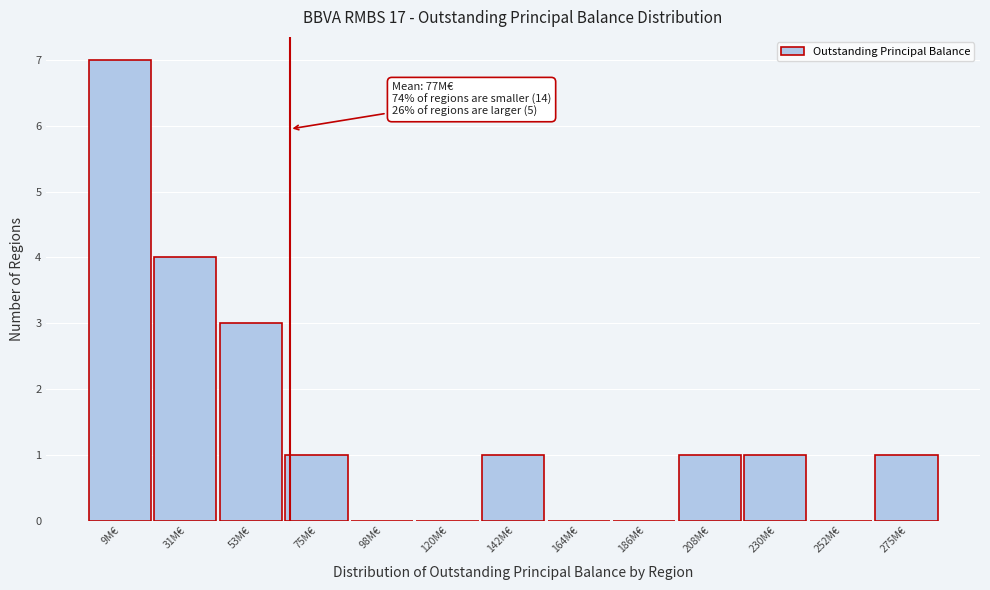

Reading left to right, what are all the values shown in this chart?

9M€=7	31M€=4	53M€=3	75M€=1	98M€=0	120M€=0	142M€=1	164M€=0	186M€=0	208M€=1	230M€=1	252M€=0	275M€=1